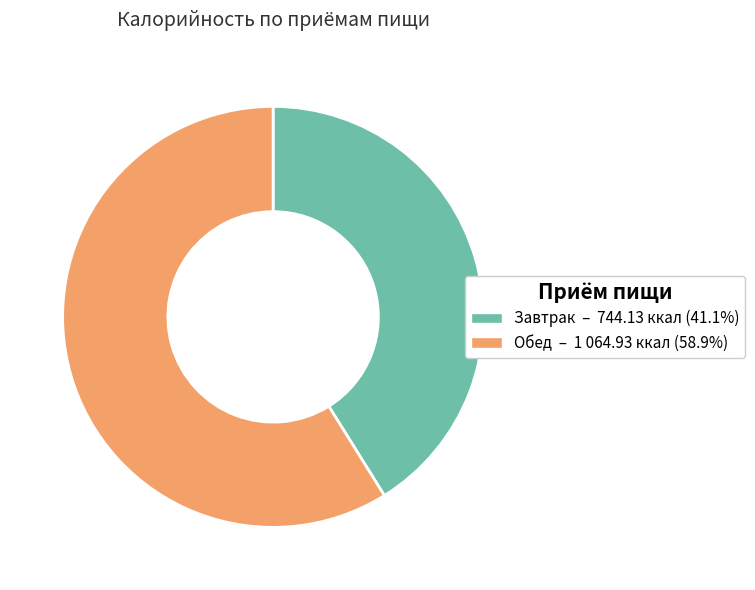

Approximately how many times larger is the value at Завтрак compared to Обед?

0.7